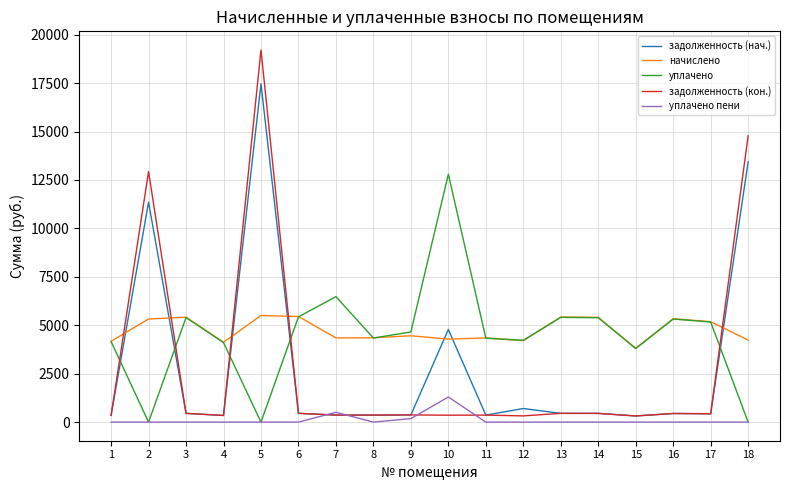

Is it true that уплачено пени equals -694.6 at 5?

False